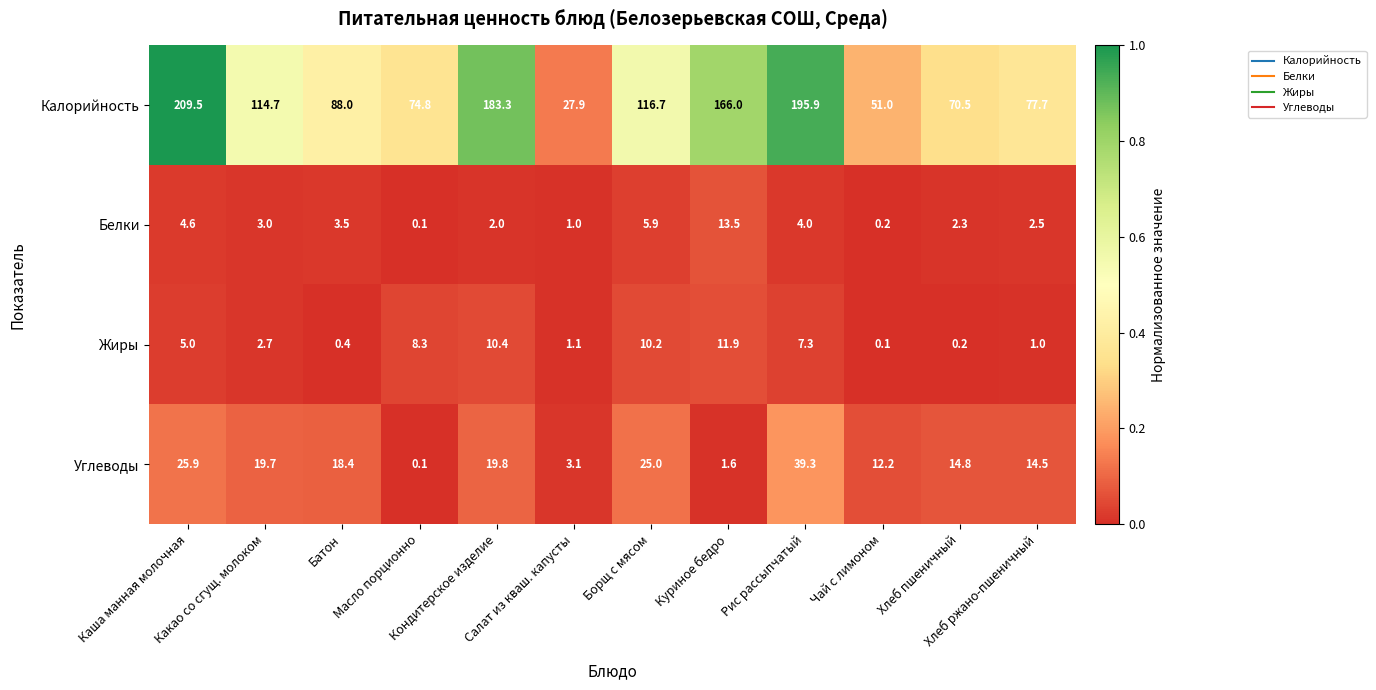

What is the sum of all Белки values?

42.6